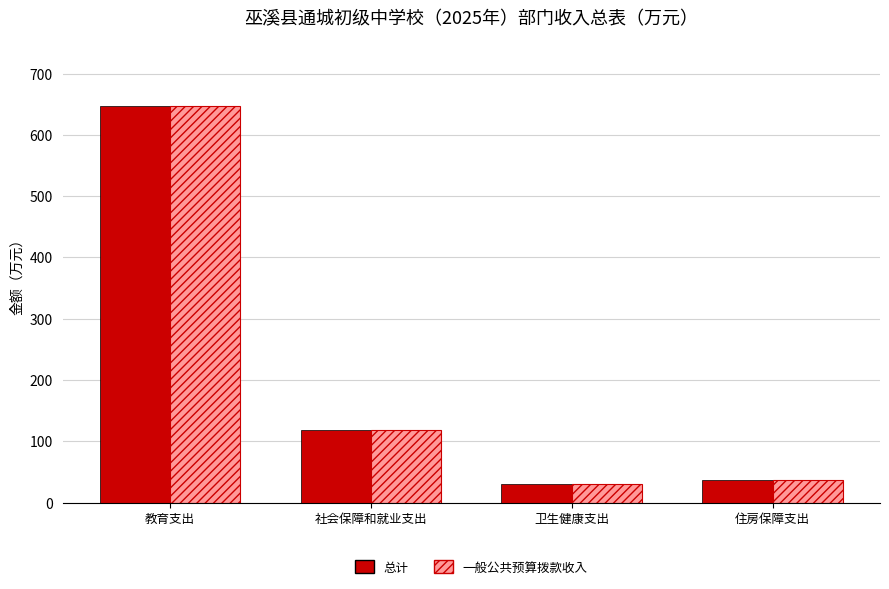

What is the total value across all series at 卫生健康支出?

60.8